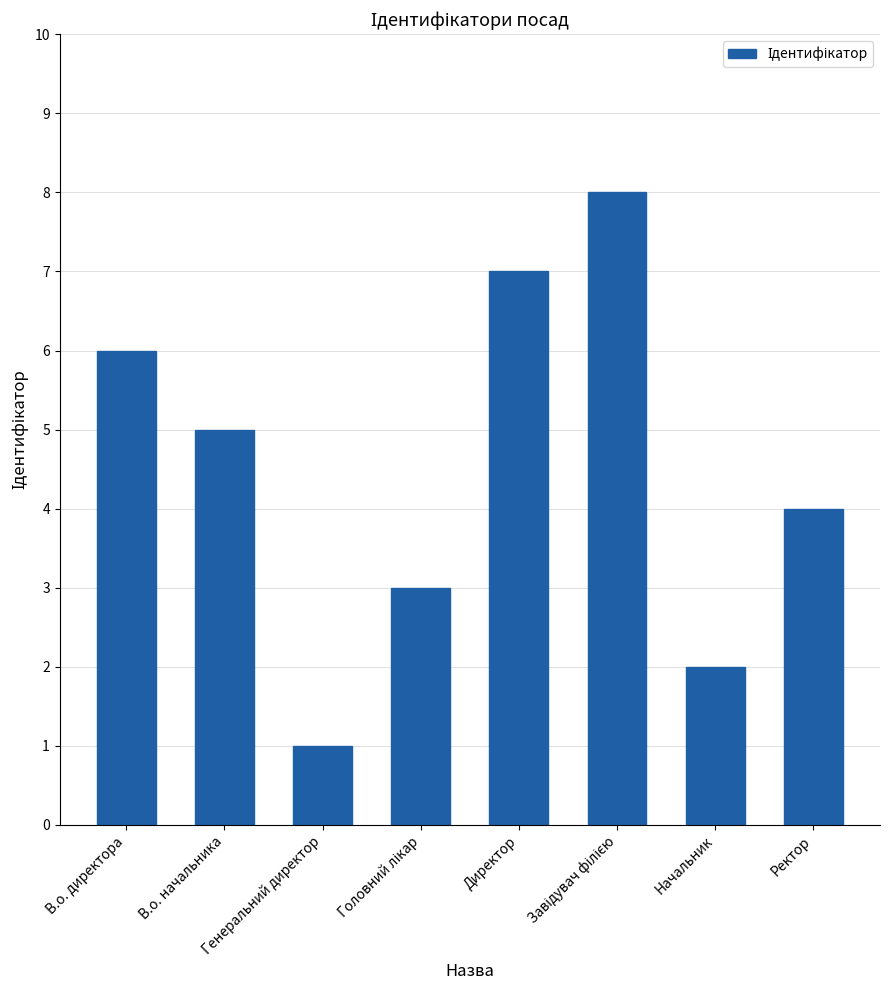

What is the label of the 4th bar from the right?

Директор